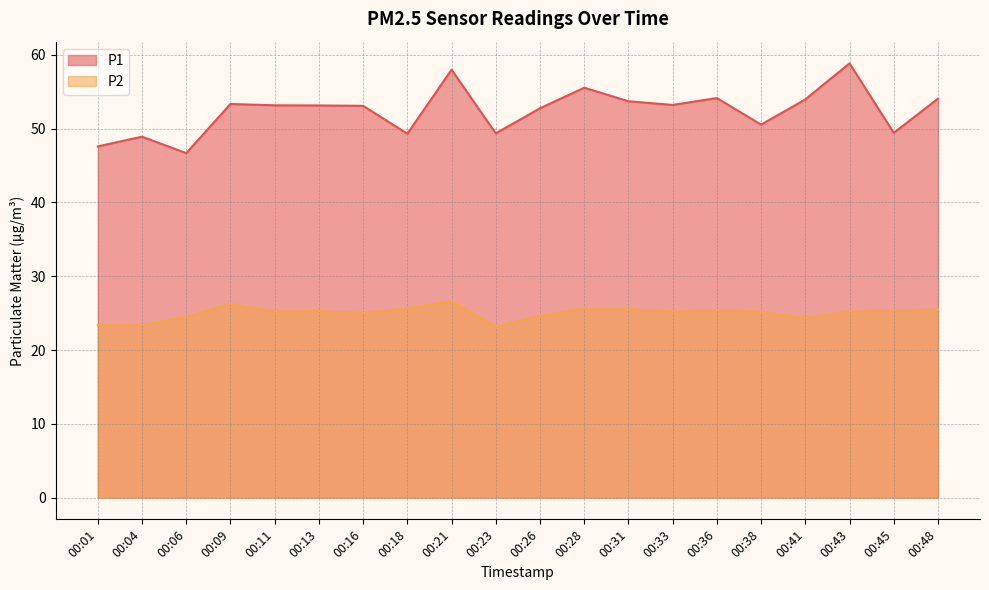

What is the minimum value for P2?

23.2